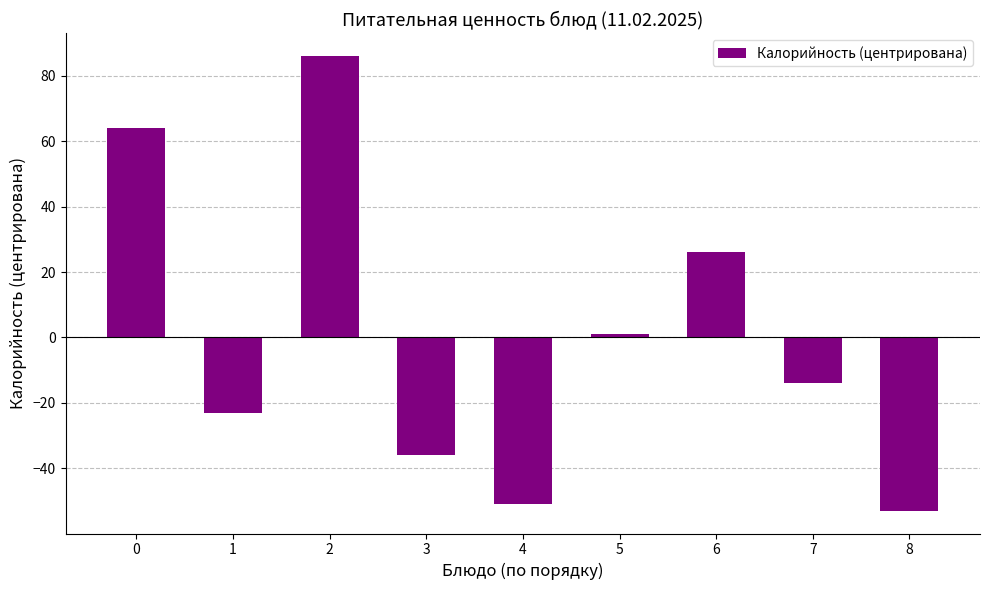

Which category has the highest value across all series?

2